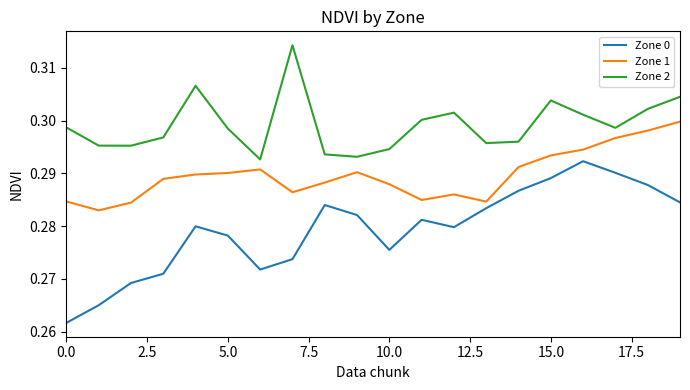

In Zone 0, how many points are lower than both neighbors (excluding endpoints)?

3